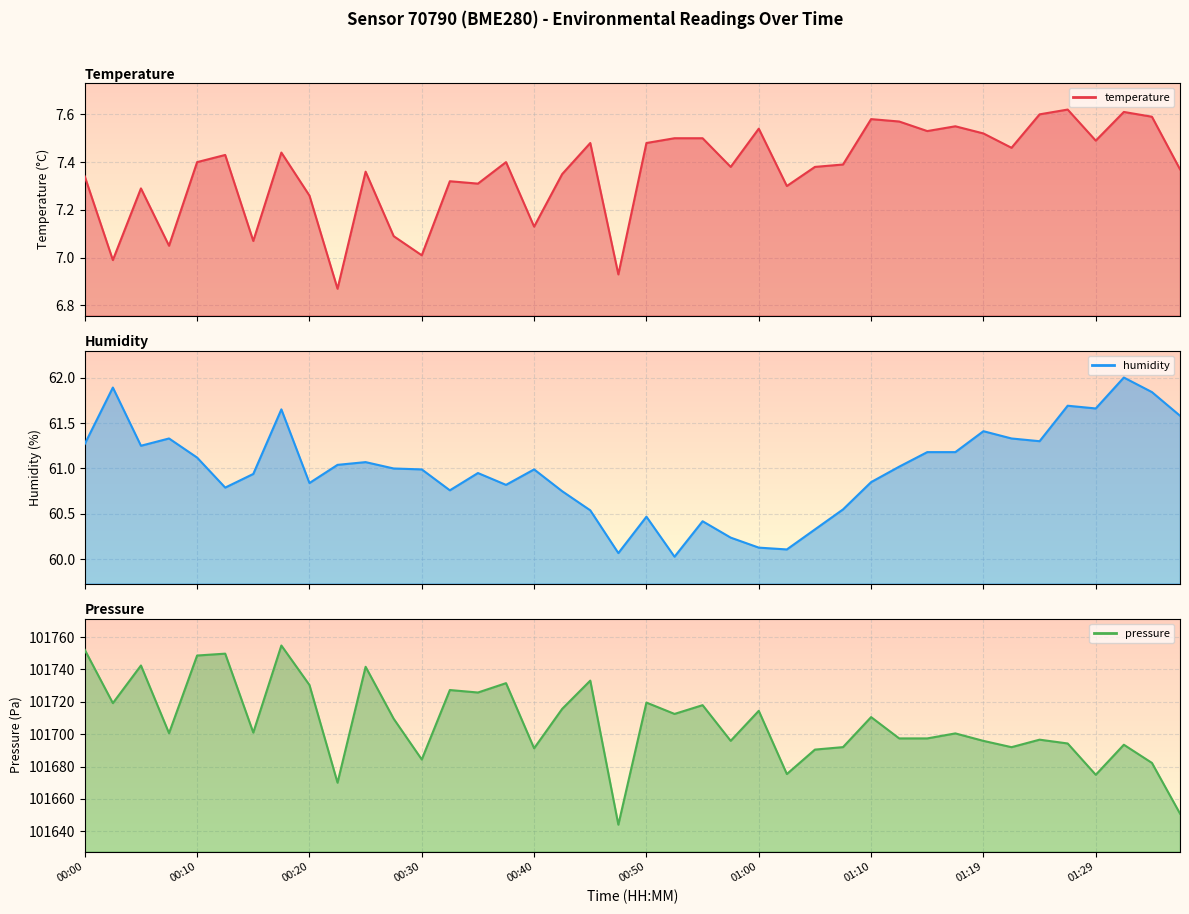

At which label does pressure first exceed 101701?

00:00